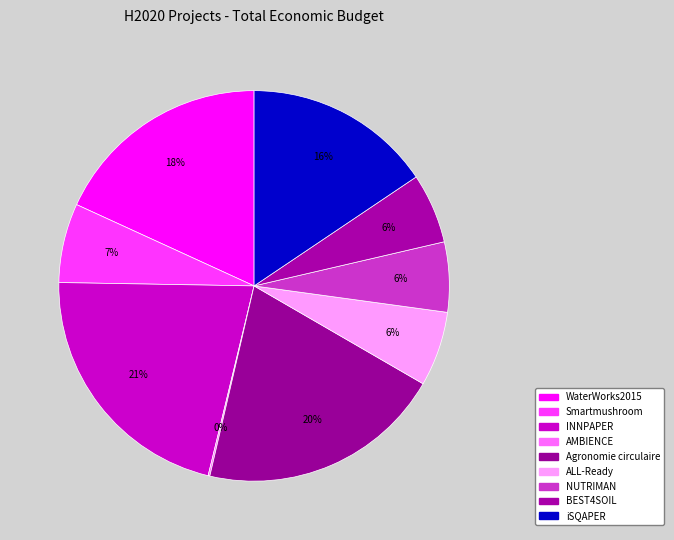

Is it true that INNPAPER is 21% of the pie?

True